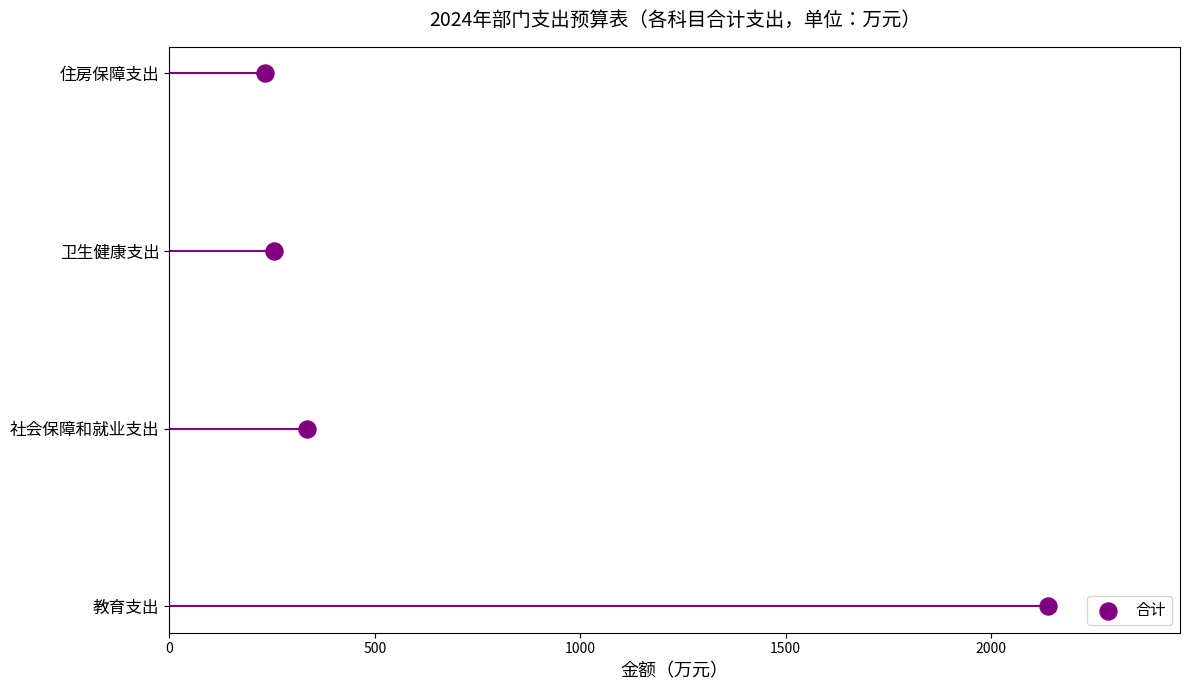

What is the change in value from 500 to 1000?

+1